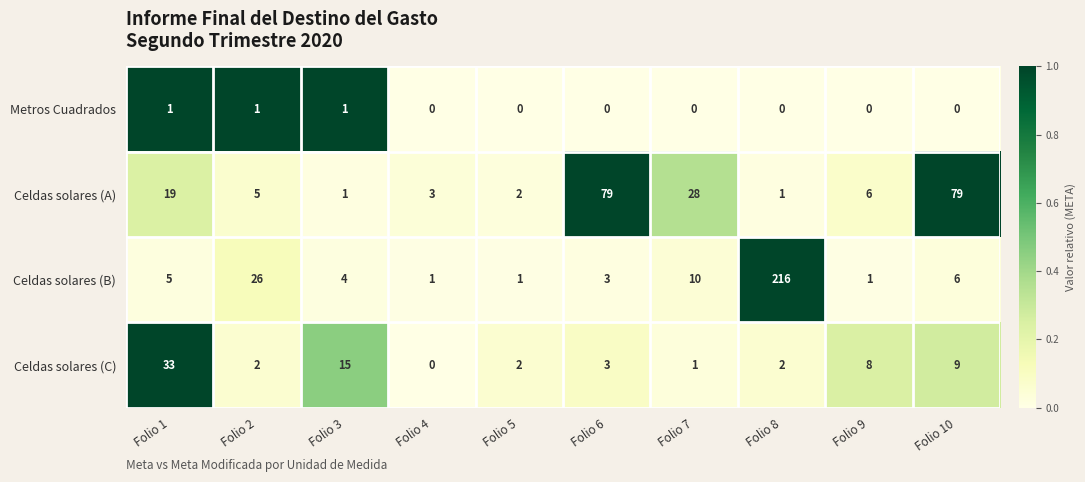

What is the sum of all Celdas solares (A) values?

223